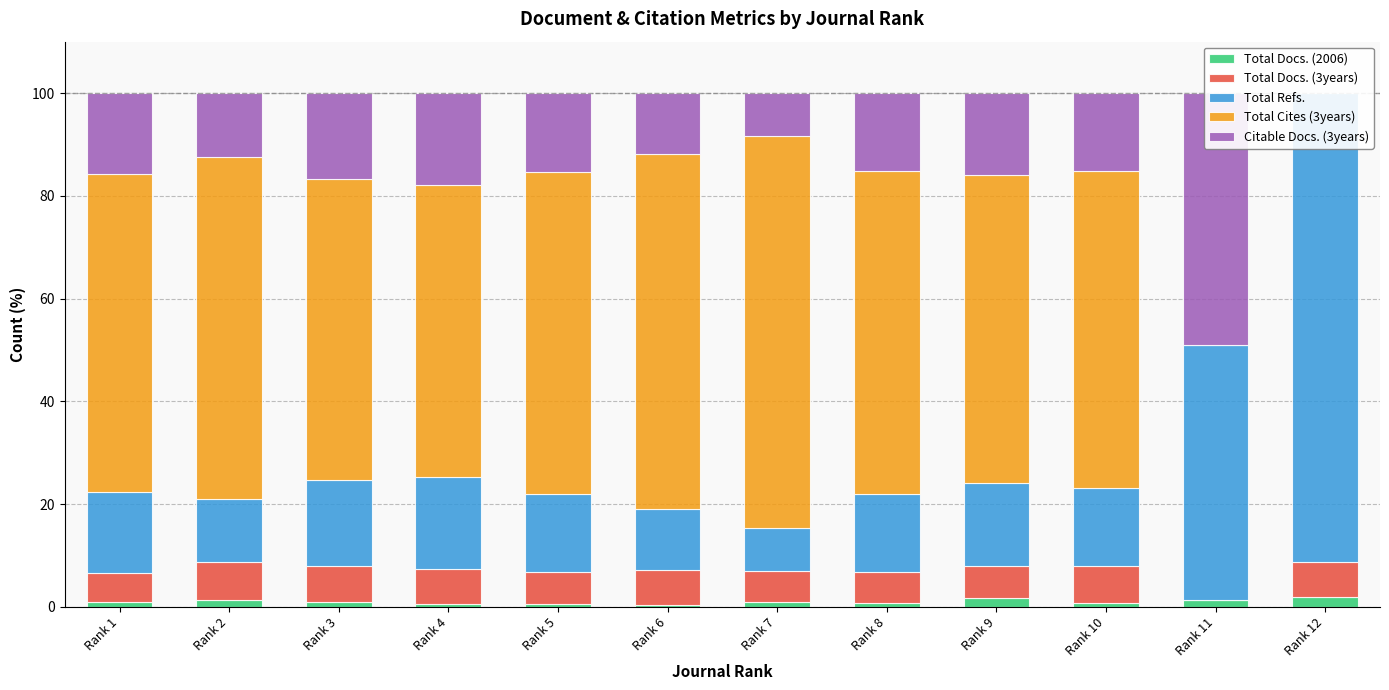

True or false: Total Docs. (3years) has a value of 2.9 at Rank 9.

False